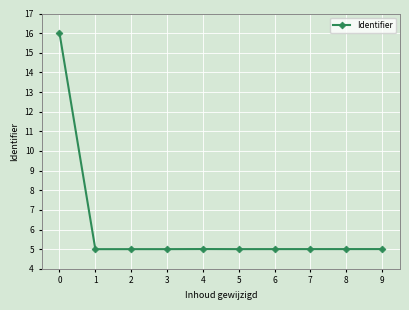

What value does the data have at 0?

16.0